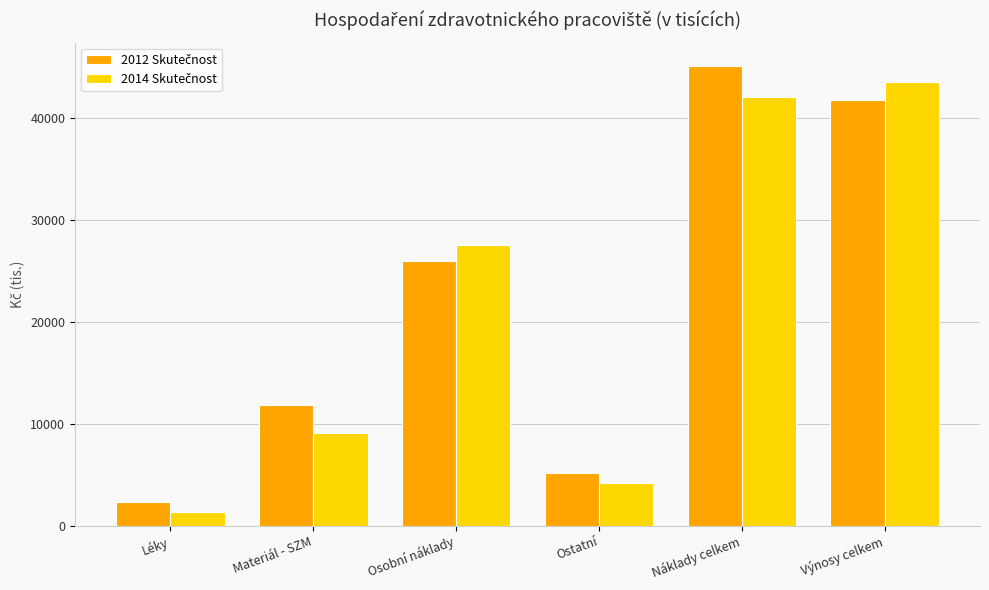

What is the spread (max minus min) of values at Materiál - SZM?

2710.8